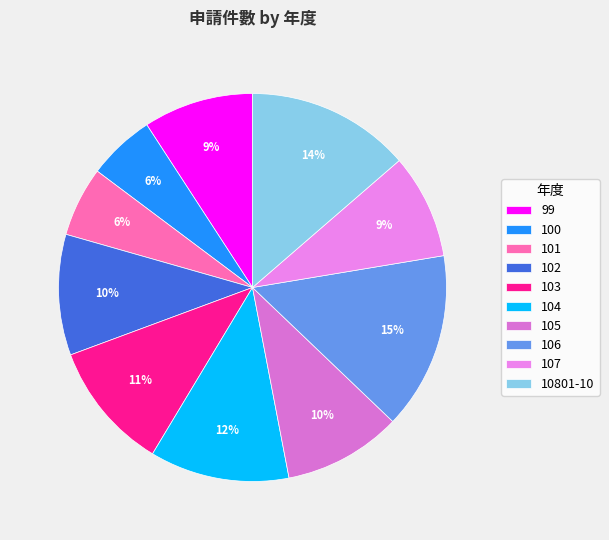

To the nearest percent, what portion does 104 represent?

12%